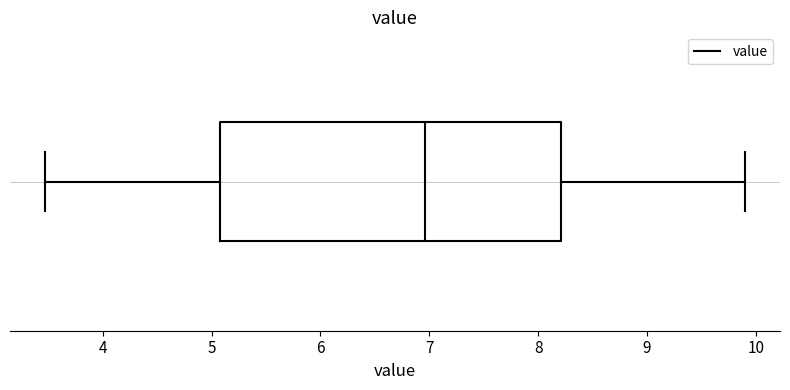

Transcribe this box plot: give where the median line is, the range the box spans, and where the two whiskers end, as read against the x-axis. The values are not printed on the chart, so give them approximately, as read against the axis.

median 7.0, box 5.1 to 8.2, whiskers 3.5 to 9.9